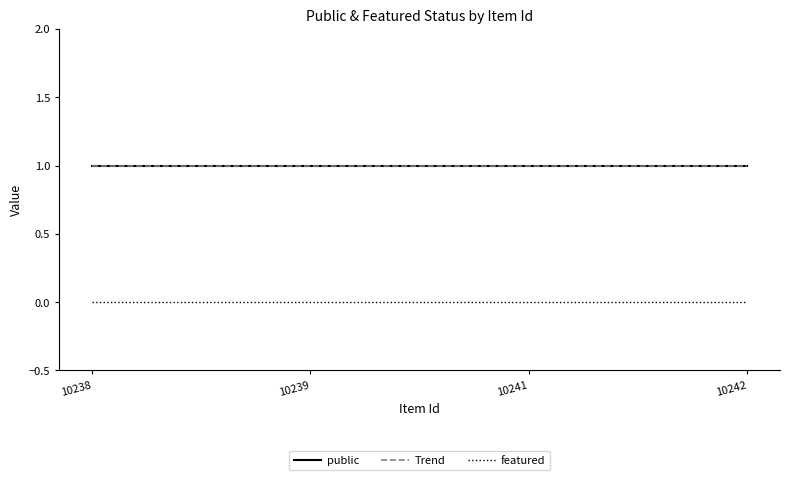

Does the chart display data point markers on the line(s)?

No